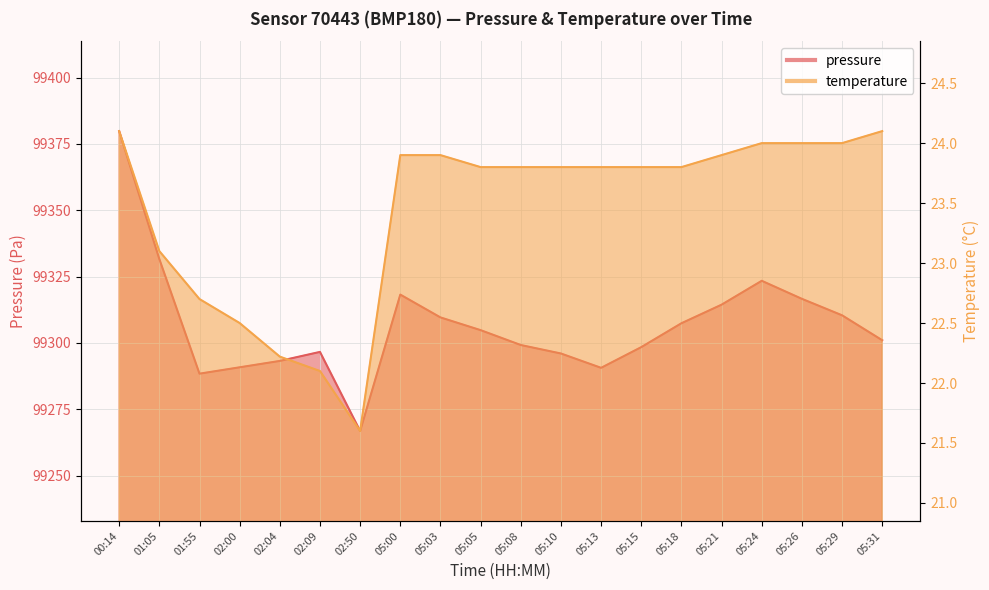

Which category has the highest value in the pressure series?

00:14